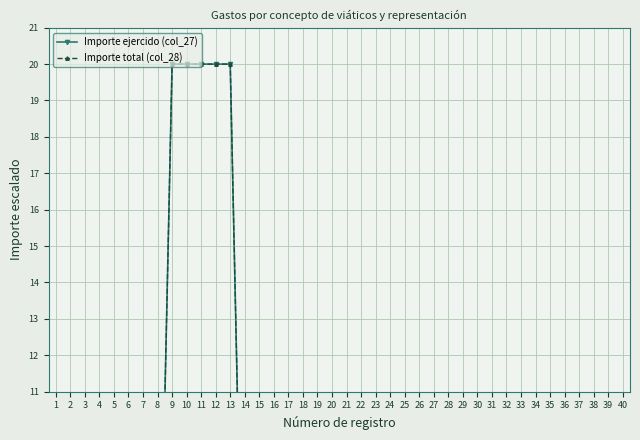

Which series has the widest spread of values?

Importe ejercido (col_27)